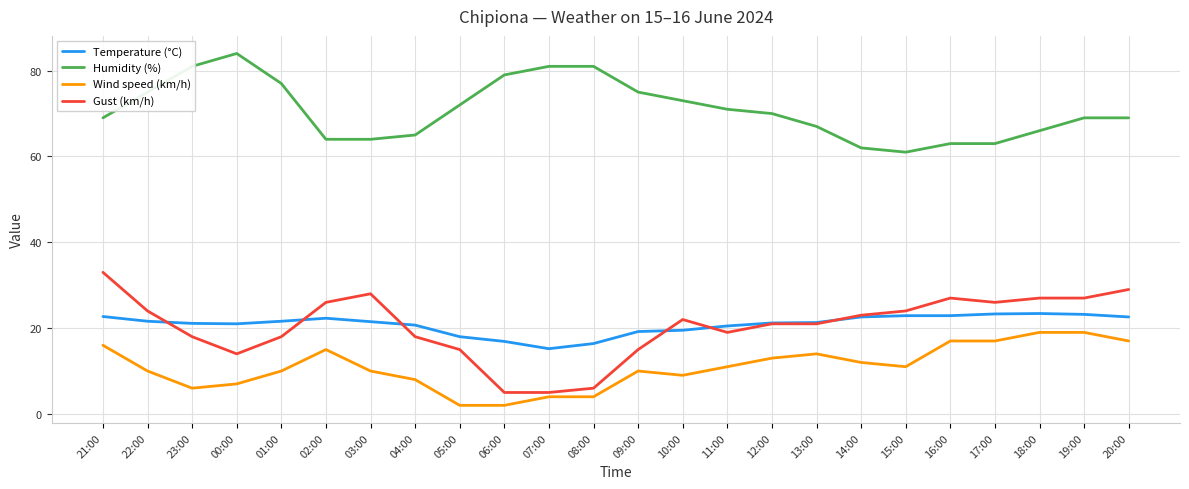

Which series has the largest range (max minus min)?

Gust (km/h)